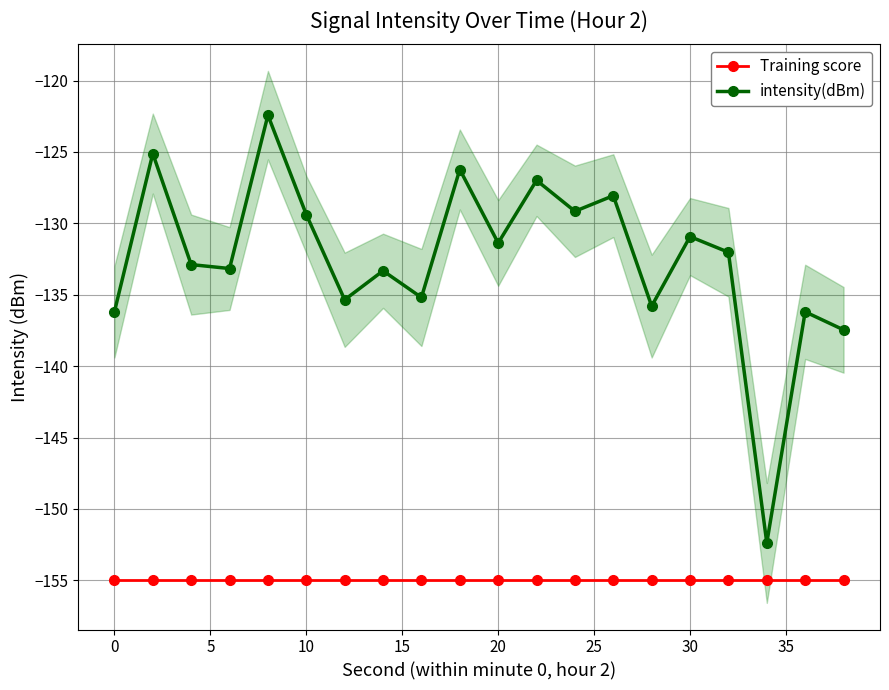

True or false: intensity(dBm) has more than 2 interior local peaks.

True